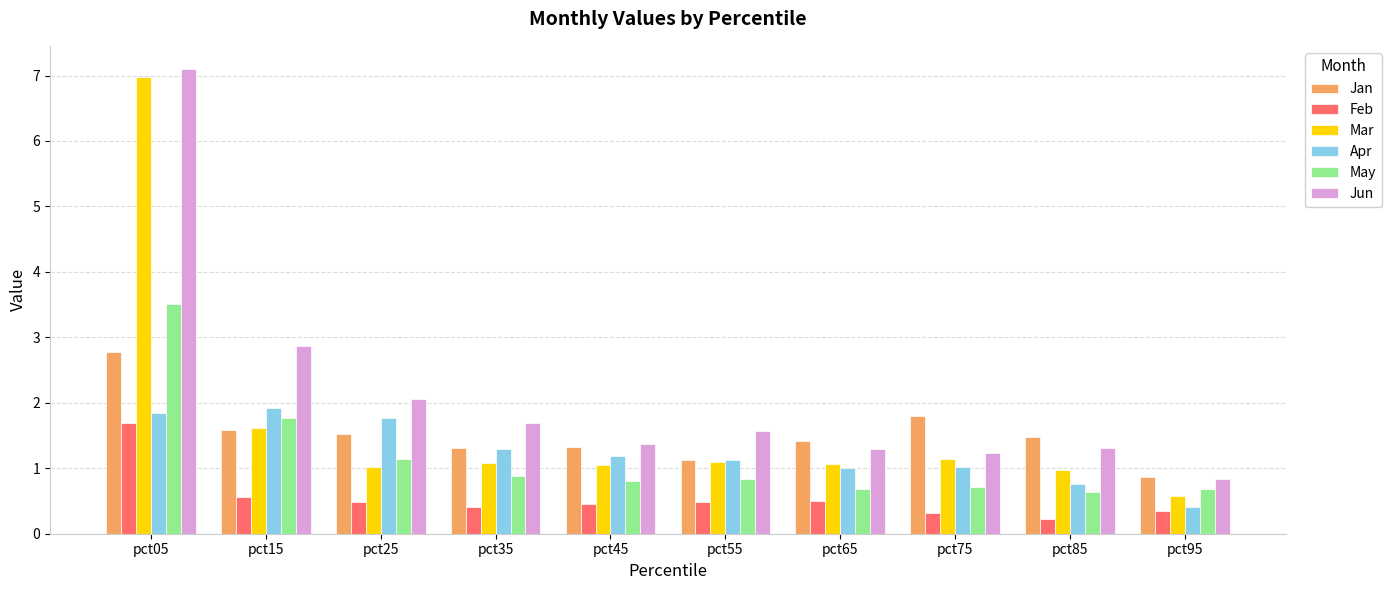

Reading left to right, transcribe all the data shown in this chart.

Jan: pct05=2.8	pct15=1.6	pct25=1.5	pct35=1.3	pct45=1.3	pct55=1.1	pct65=1.4	pct75=1.8	pct85=1.5	pct95=0.9
Feb: pct05=1.7	pct15=0.6	pct25=0.5	pct35=0.4	pct45=0.5	pct55=0.5	pct65=0.5	pct75=0.3	pct85=0.2	pct95=0.3
Mar: pct05=7.0	pct15=1.6	pct25=1.0	pct35=1.1	pct45=1.1	pct55=1.1	pct65=1.1	pct75=1.1	pct85=1.0	pct95=0.6
Apr: pct05=1.8	pct15=1.9	pct25=1.8	pct35=1.3	pct45=1.2	pct55=1.1	pct65=1.0	pct75=1.0	pct85=0.8	pct95=0.4
May: pct05=3.5	pct15=1.8	pct25=1.1	pct35=0.9	pct45=0.8	pct55=0.8	pct65=0.7	pct75=0.7	pct85=0.6	pct95=0.7
Jun: pct05=7.1	pct15=2.9	pct25=2.1	pct35=1.7	pct45=1.4	pct55=1.6	pct65=1.3	pct75=1.2	pct85=1.3	pct95=0.8